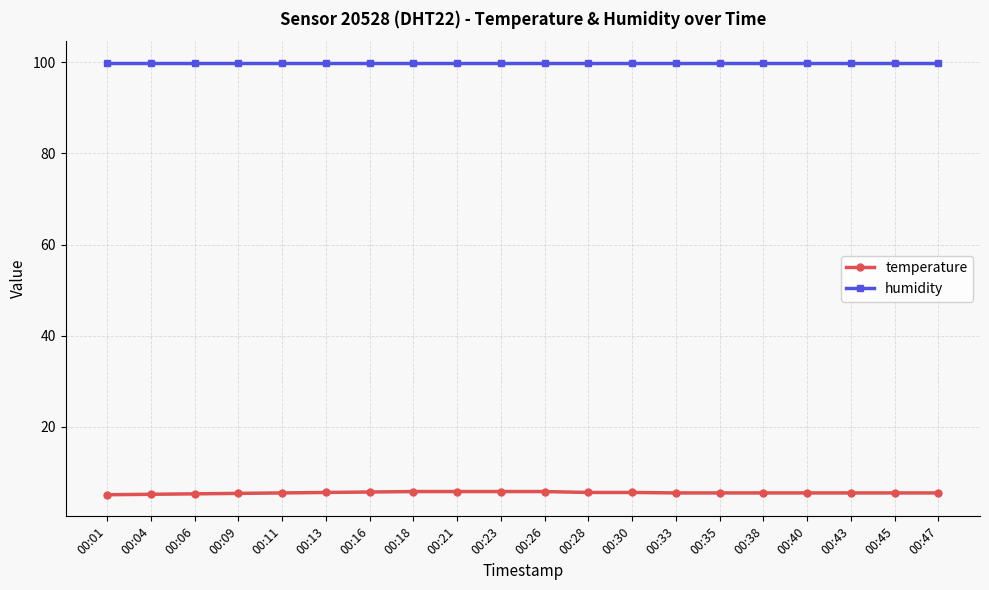

What are all the series names shown in the legend?

temperature, humidity